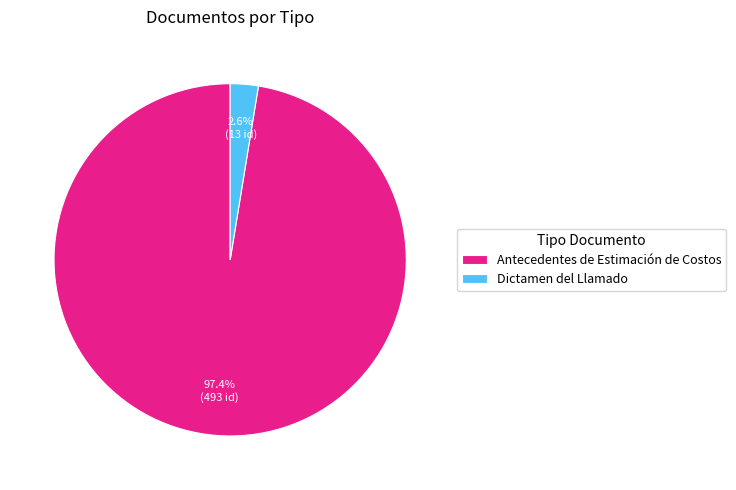

What percentage is the Dictamen del Llamado slice, to the nearest percent?

3%